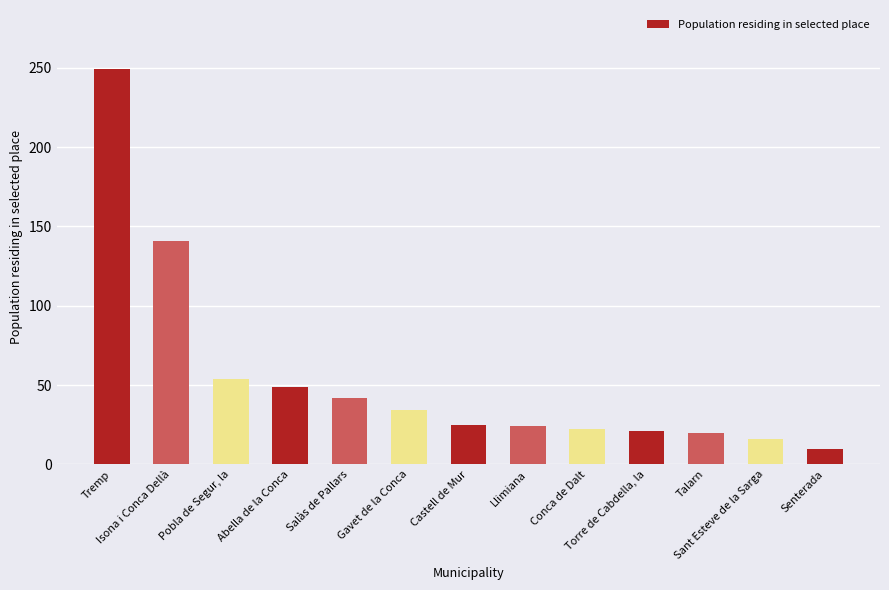

Between Abella de la Conca and Sant Esteve de la Sarga, which is larger?

Abella de la Conca